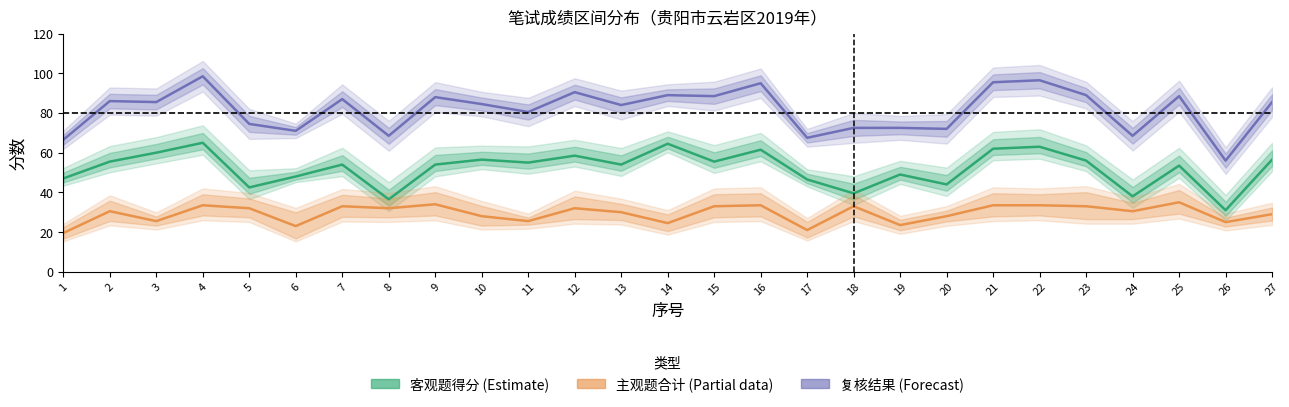

At 23, list the series in order from smallest to largest.

主观题合计 (Partial data), 客观题得分 (Estimate), 复核结果 (Forecast)